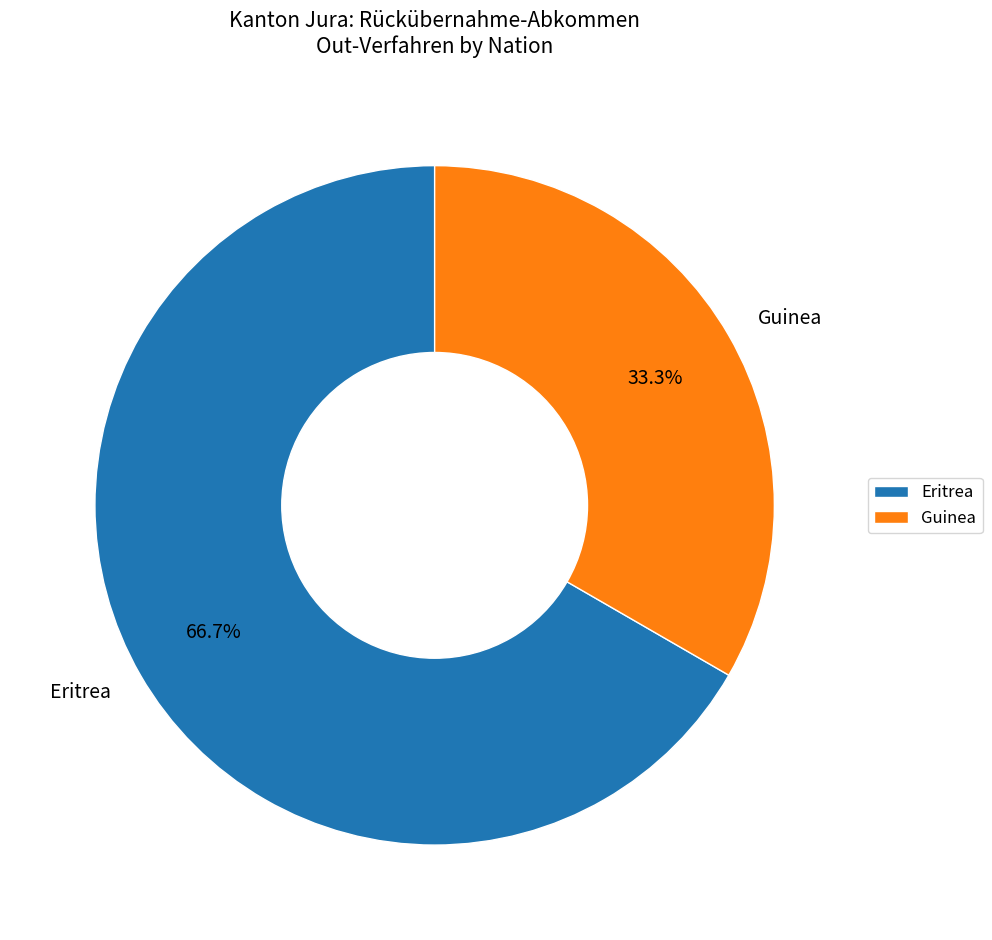

Approximately how many times larger is the value at Guinea compared to Eritrea?

0.5